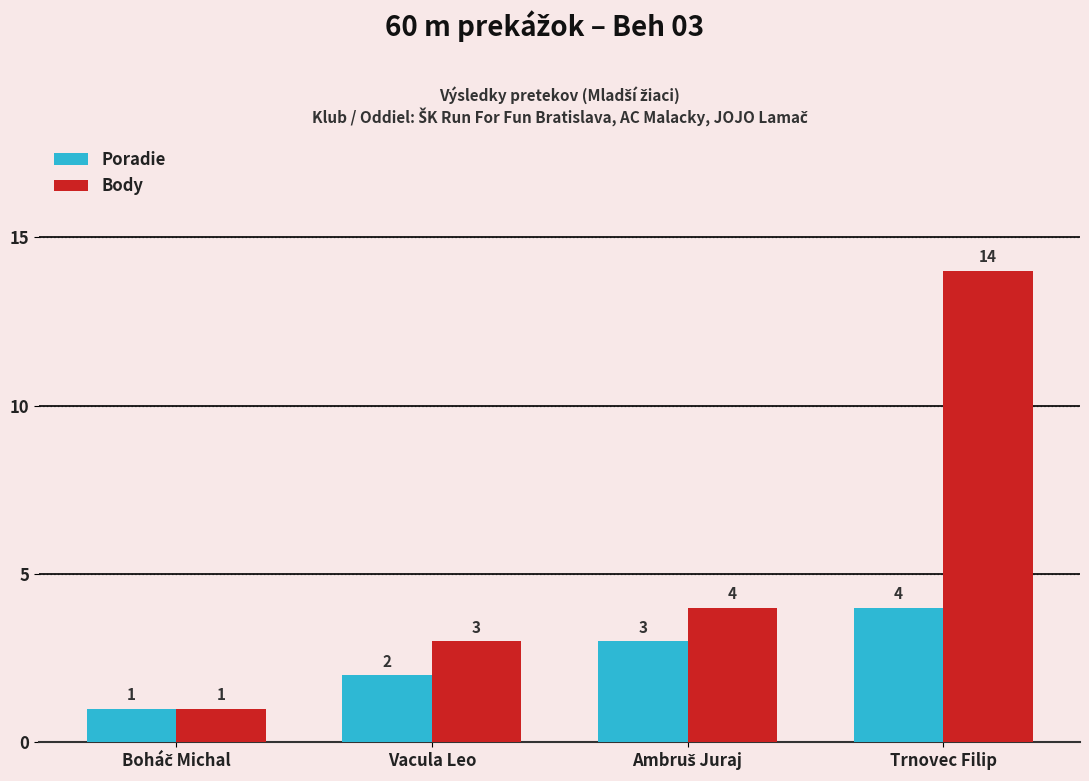

Which series has the largest total across all categories?

Body